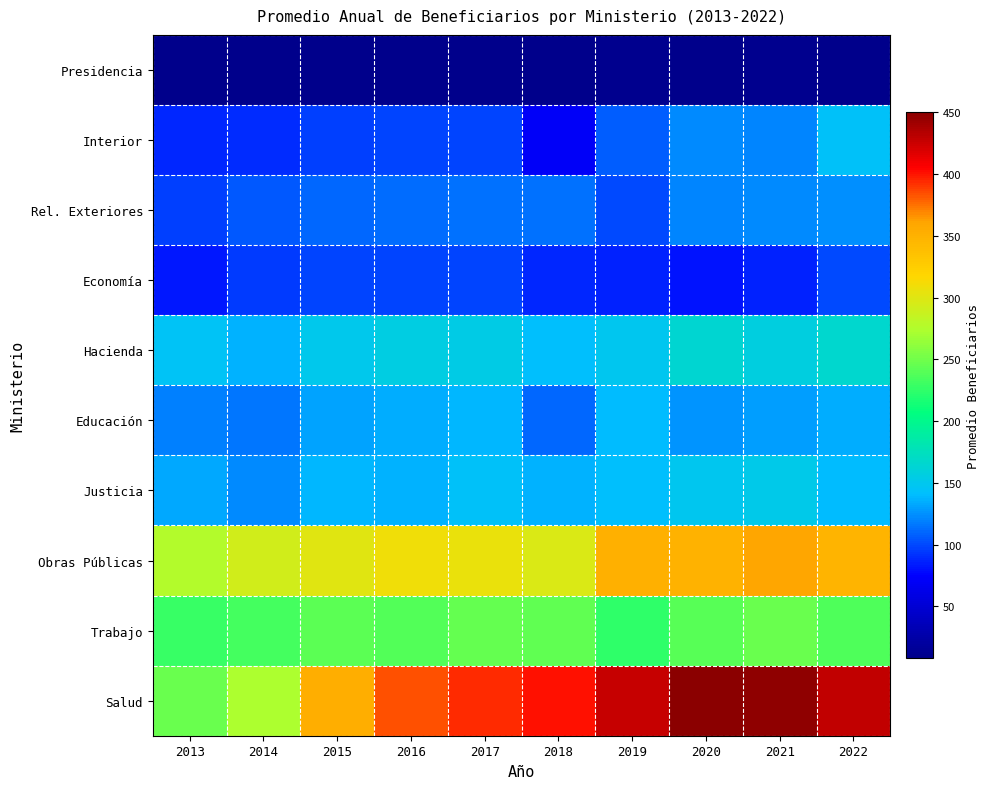

At 2016, list the series in order from largest to smallest.

Salud, Obras Públicas, Trabajo, Hacienda, Justicia, Educación, Rel. Exteriores, Interior, Economía, Presidencia